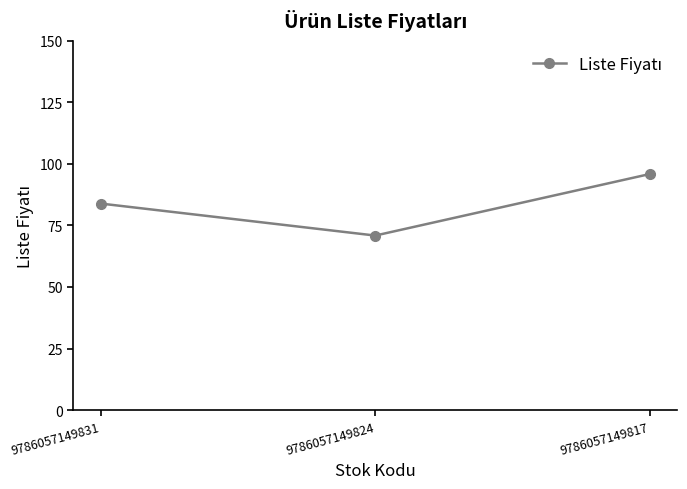

The chart shows a value of 108.4 at 9786057149824. True or false?

False